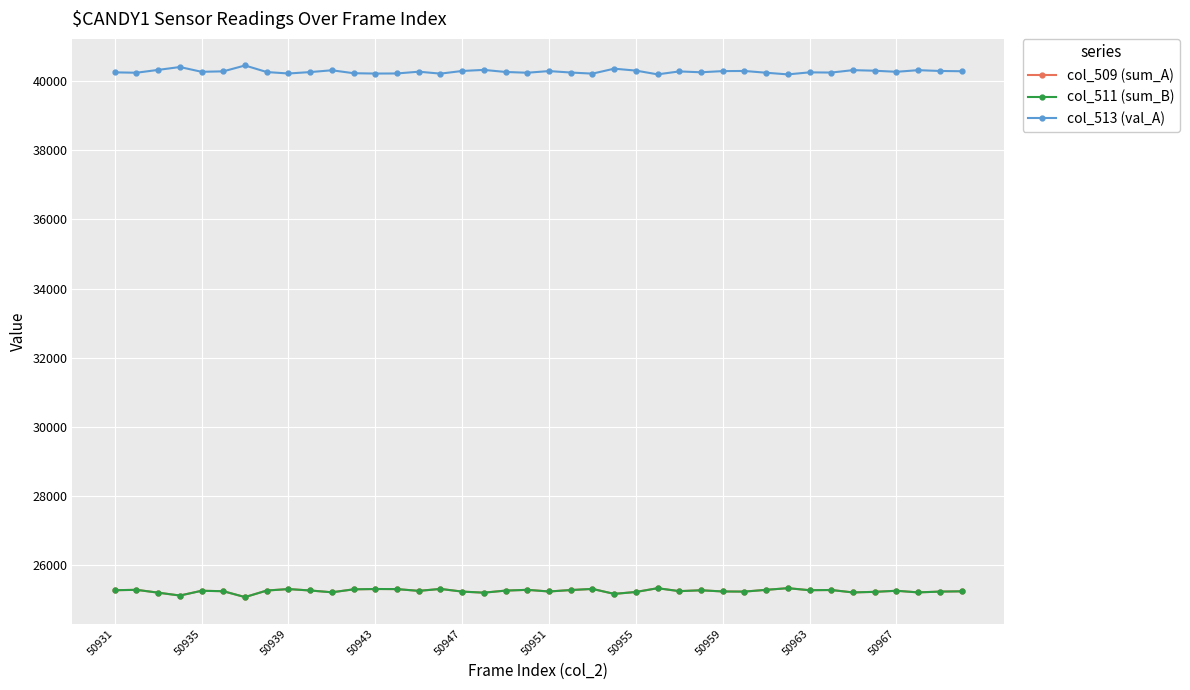

What is the value of the col_509 (sum_A) point at the 9th from the left?

25315